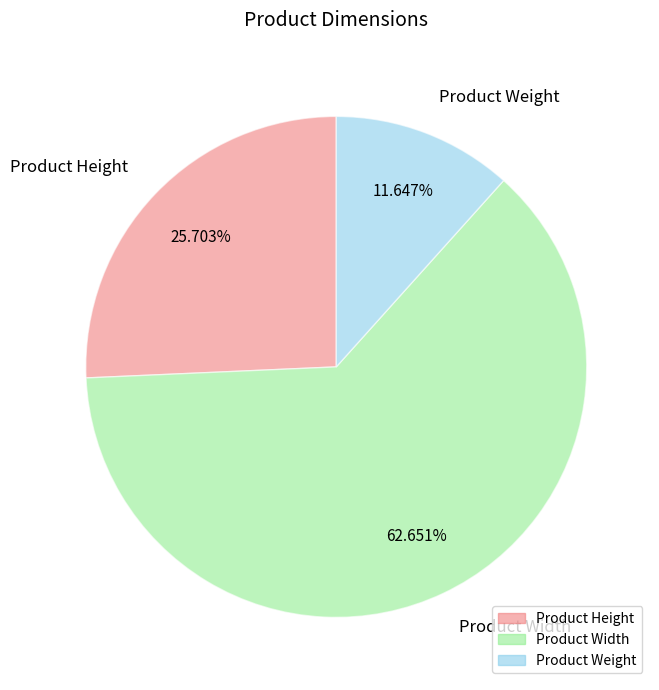

The Product Weight slice represents 12% of the pie. True or false?

True